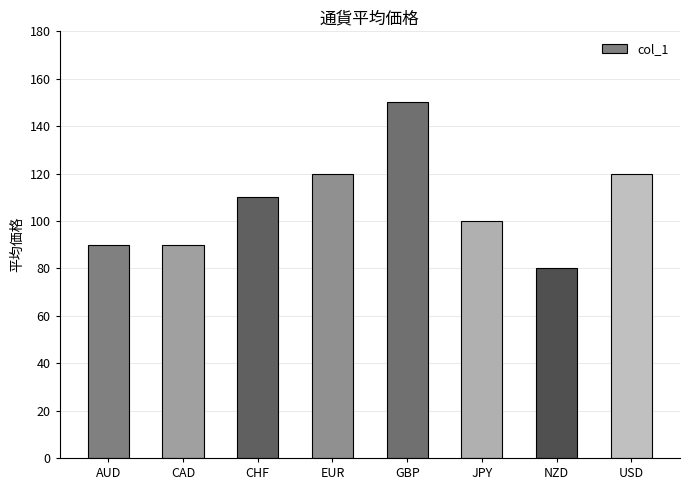

What is the value of the 8th bar from the left?

120